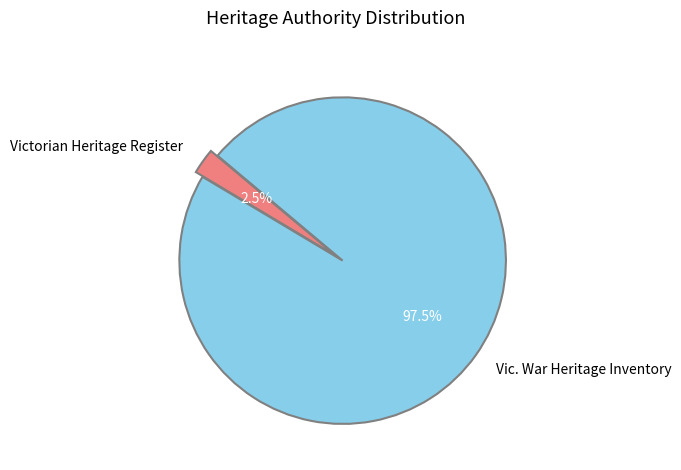

Which slice is the largest?

Vic. War Heritage Inventory